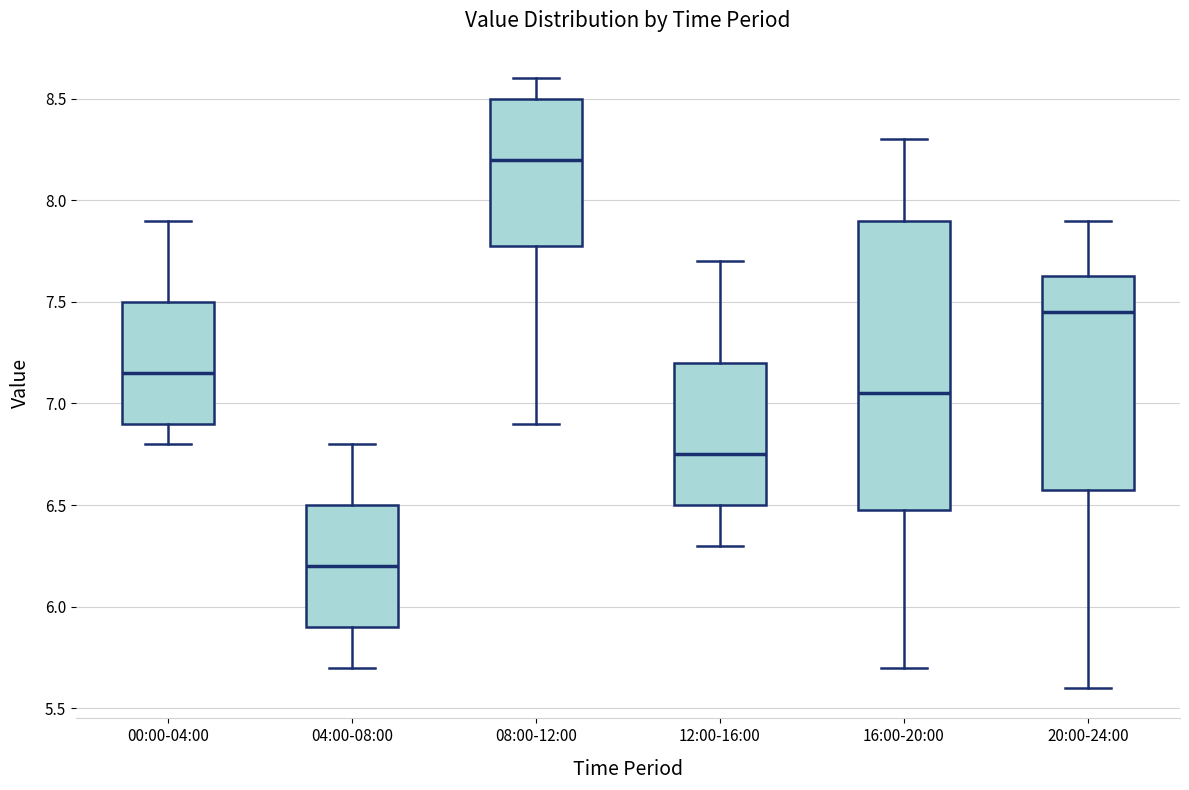

Which box has the highest median line?

08:00-12:00